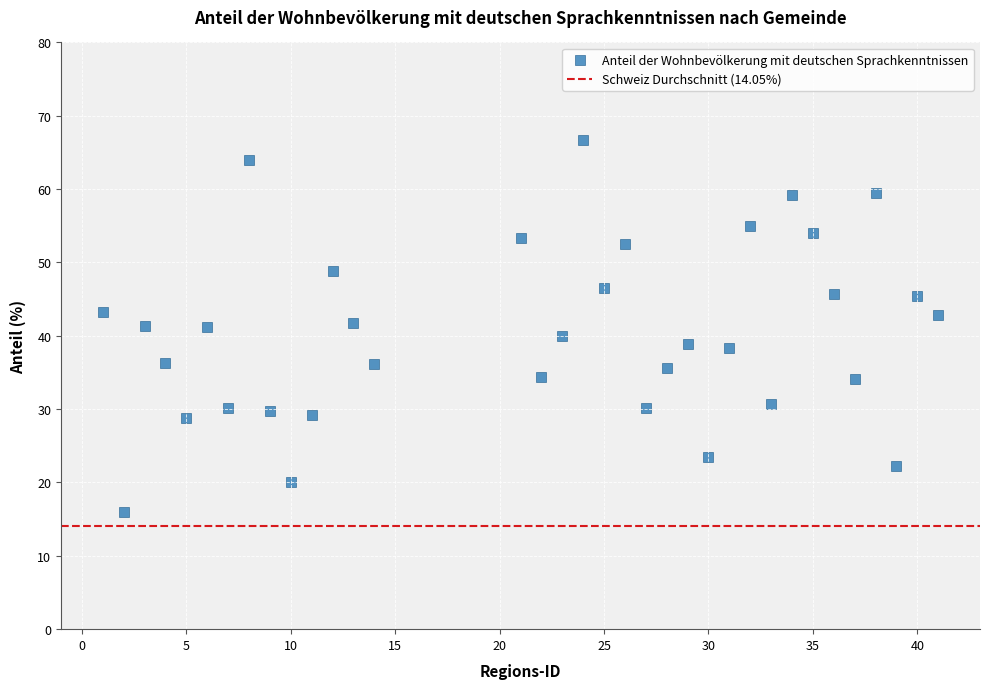

What is the range of Y values (max minus min)?

50.6